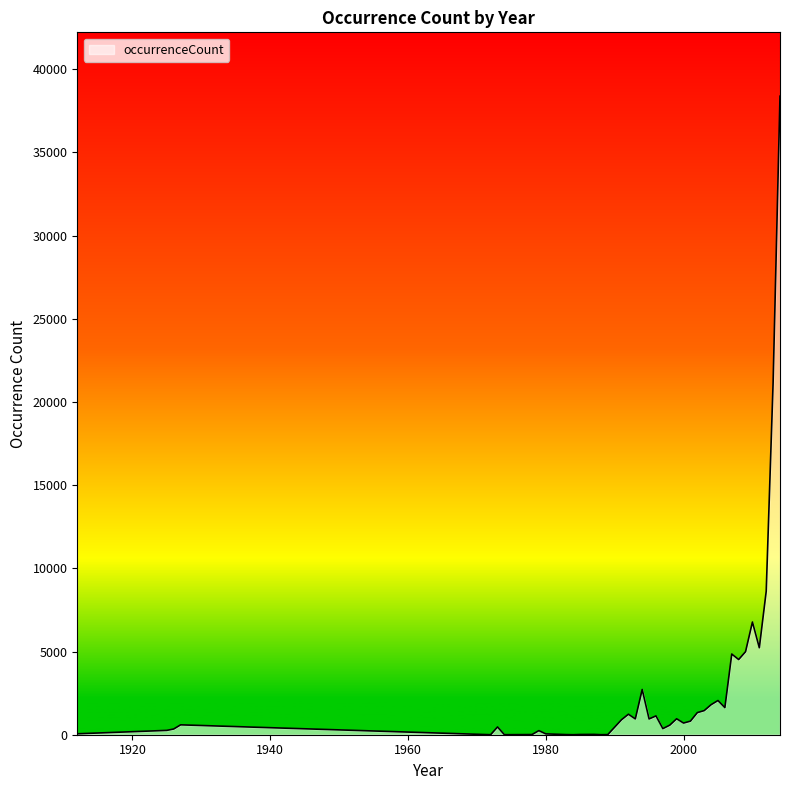

What is the difference between the maximum and minimum values?

38380